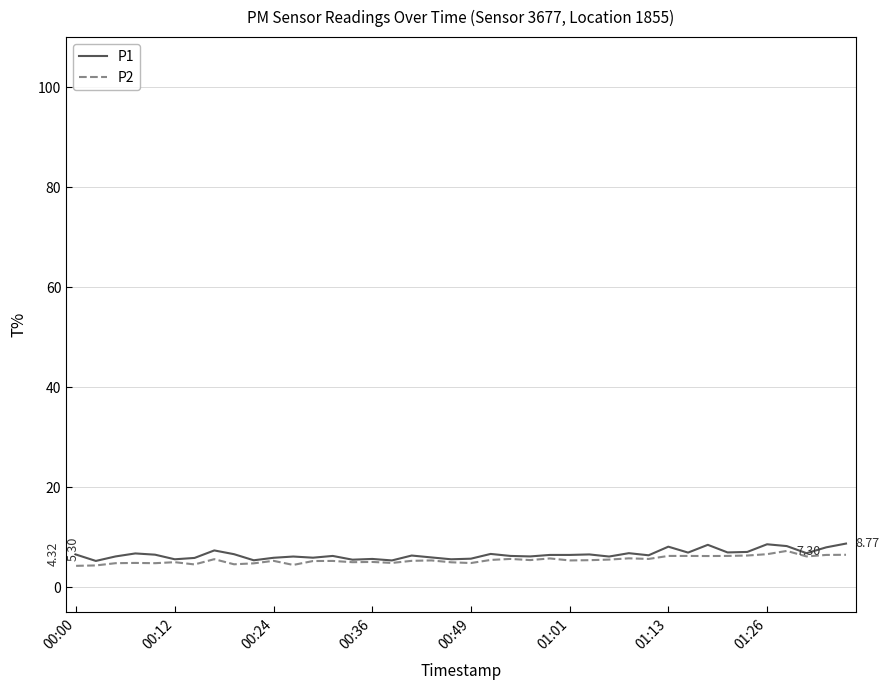

Is this an area chart (filled region under the line)?

No